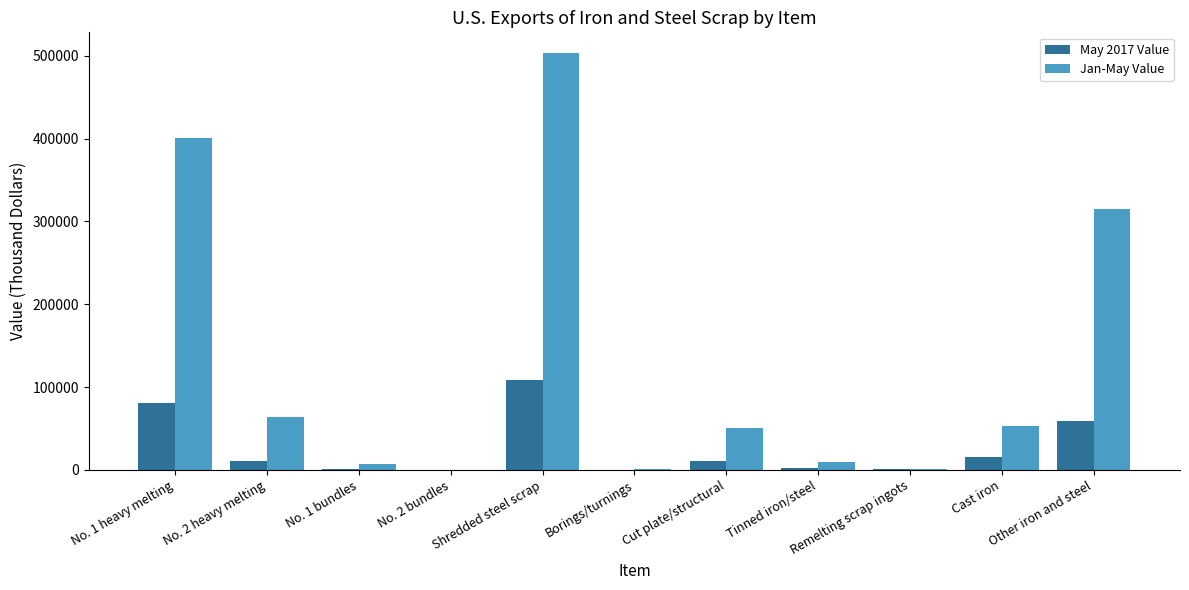

Is it true that May 2017 Value equals 58600 at Other iron and steel?

True